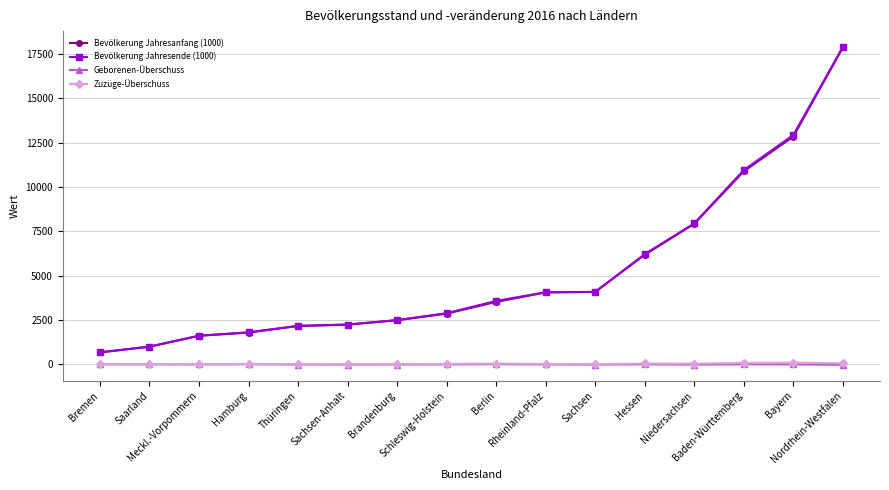

True or false: Bevölkerung Jahresanfang (1000) and Geborenen-Überschuss cross at least once.

False